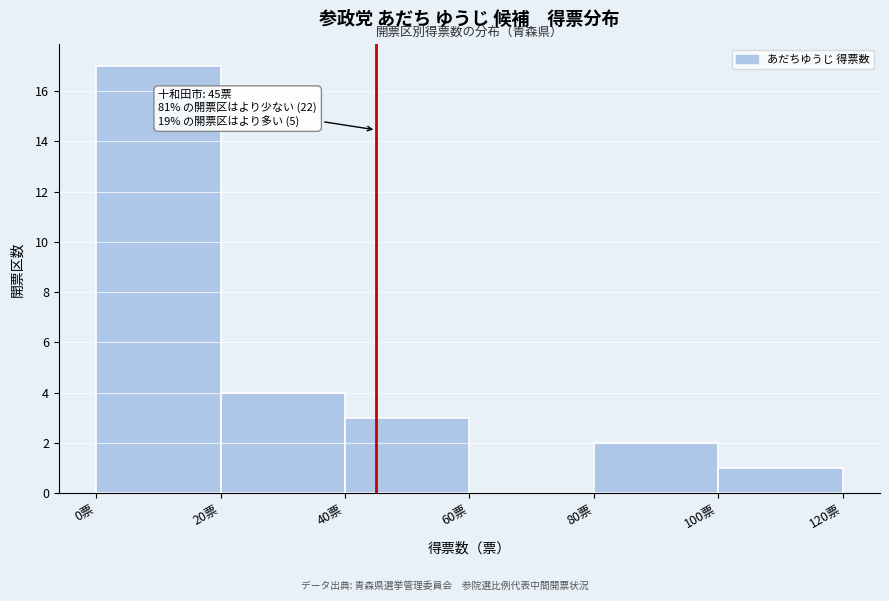

Which range on the x-axis has the tallest bar?

0 to 20